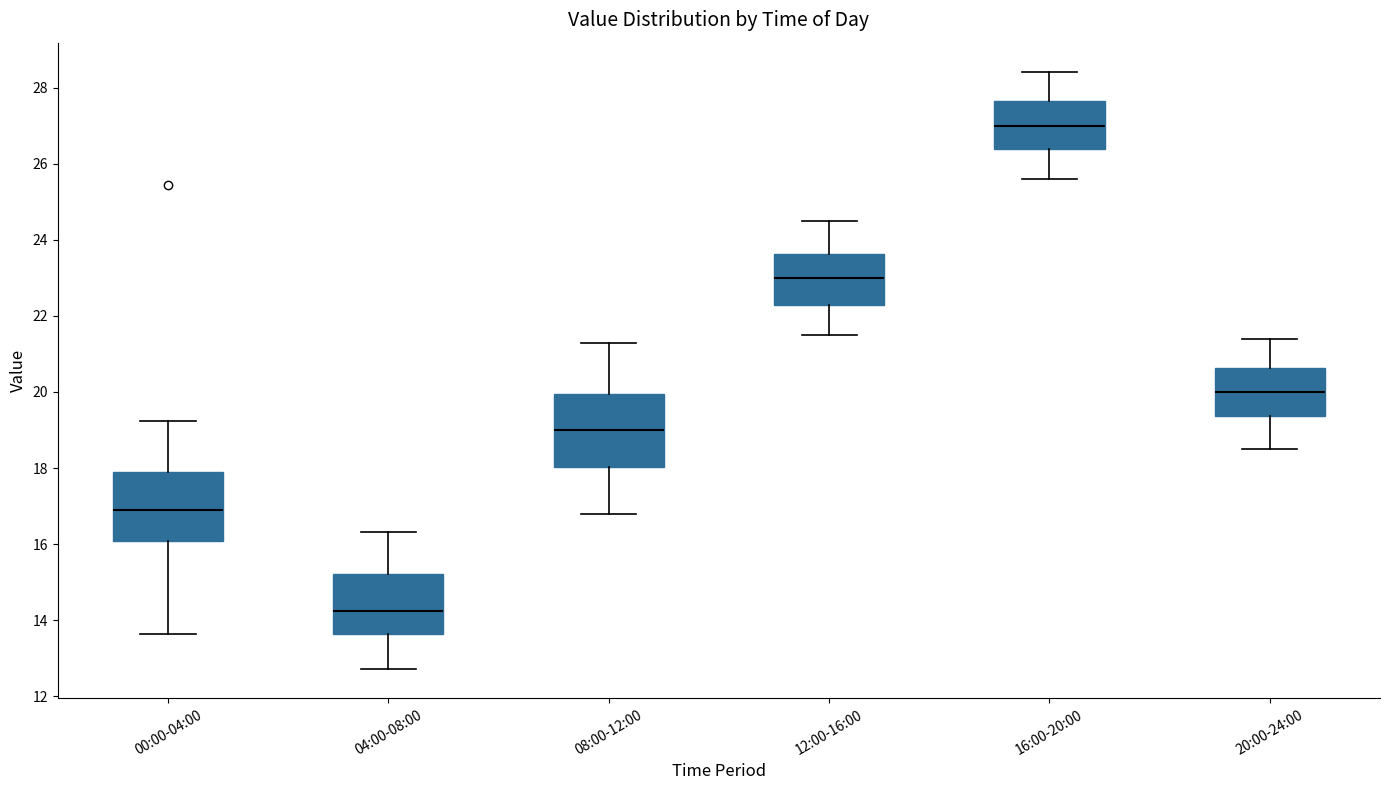

Reading left to right, transcribe this box plot: for each box, give where its median line is, the range the box spans, and where its two whiskers end, as read against the y-axis. The values are not printed on the chart, so give them approximately, as read against the axis.

00:00-04:00: median 17.0, box 16.0 to 18.0, whiskers 13.6 to 19.2
04:00-08:00: median 14.2, box 13.6 to 15.2, whiskers 12.8 to 16.4
08:00-12:00: median 19.0, box 18.0 to 20.0, whiskers 16.8 to 21.4
12:00-16:00: median 23.0, box 22.2 to 23.6, whiskers 21.6 to 24.6
16:00-20:00: median 27.0, box 26.4 to 27.6, whiskers 25.6 to 28.4
20:00-24:00: median 20.0, box 19.4 to 20.6, whiskers 18.6 to 21.4